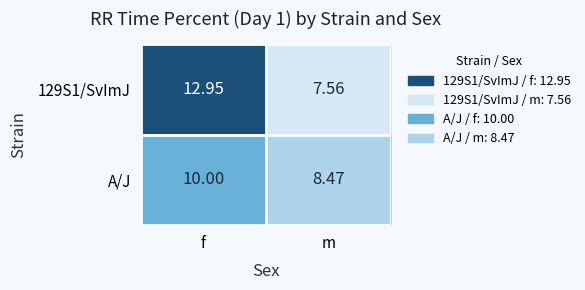

Which category has the lowest value in the 129S1/SvImJ series?

m